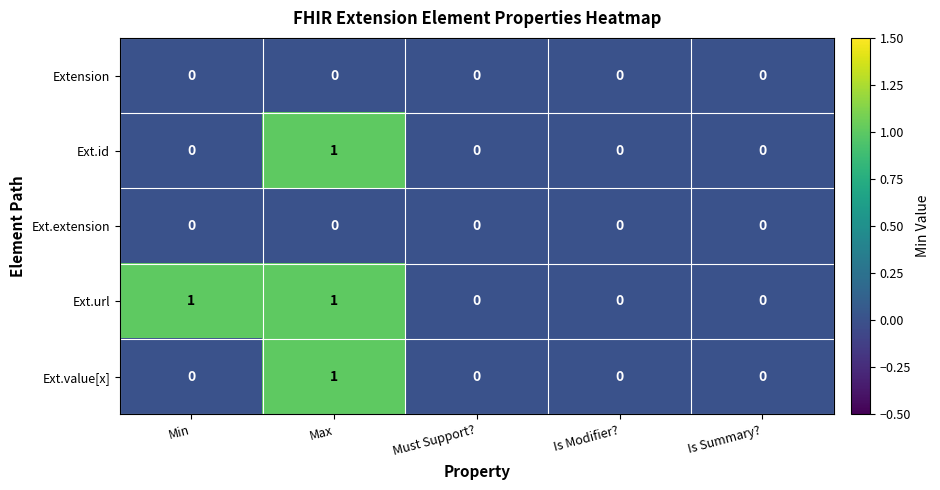

True or false: Ext.id has a value of 0 at Is Modifier?.

True